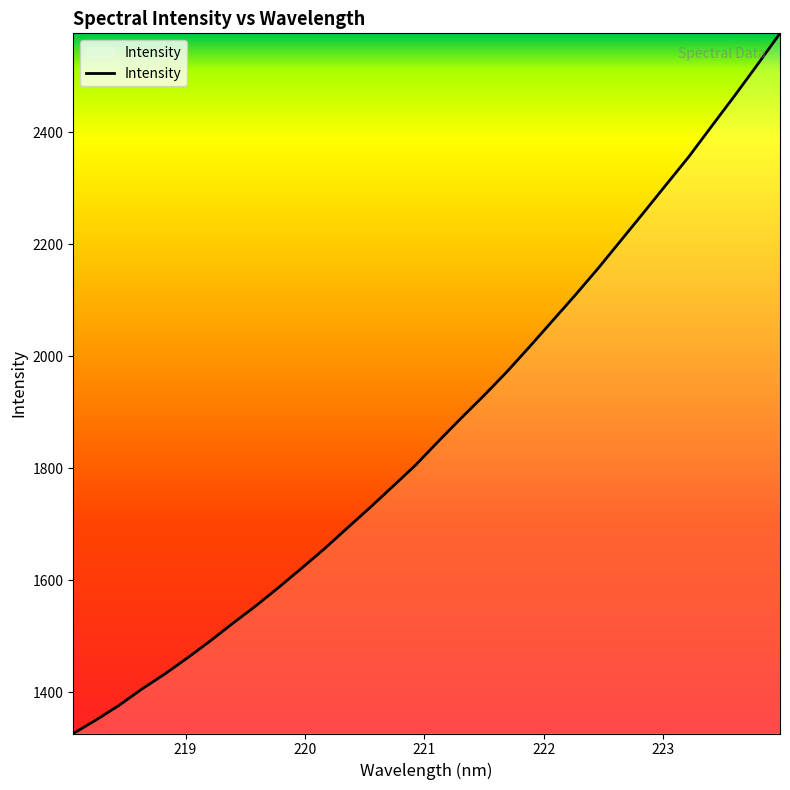

How many values are below 1847?

16